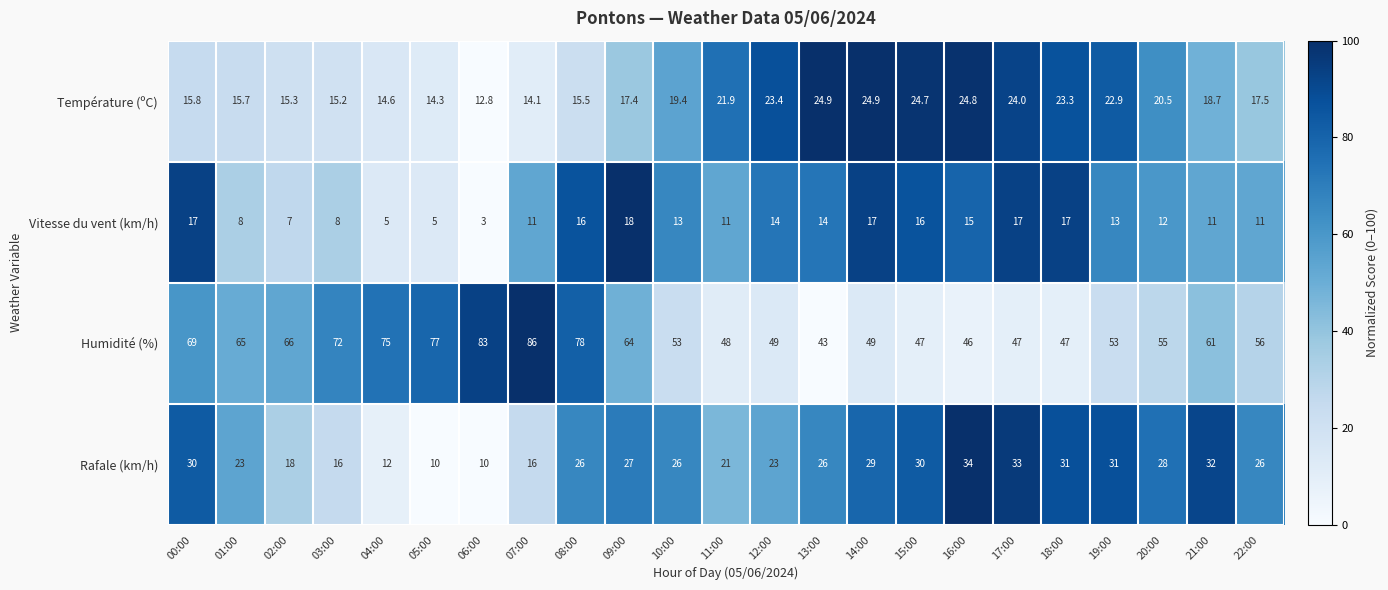

At which category does the chart reach its peak across all series?

07:00